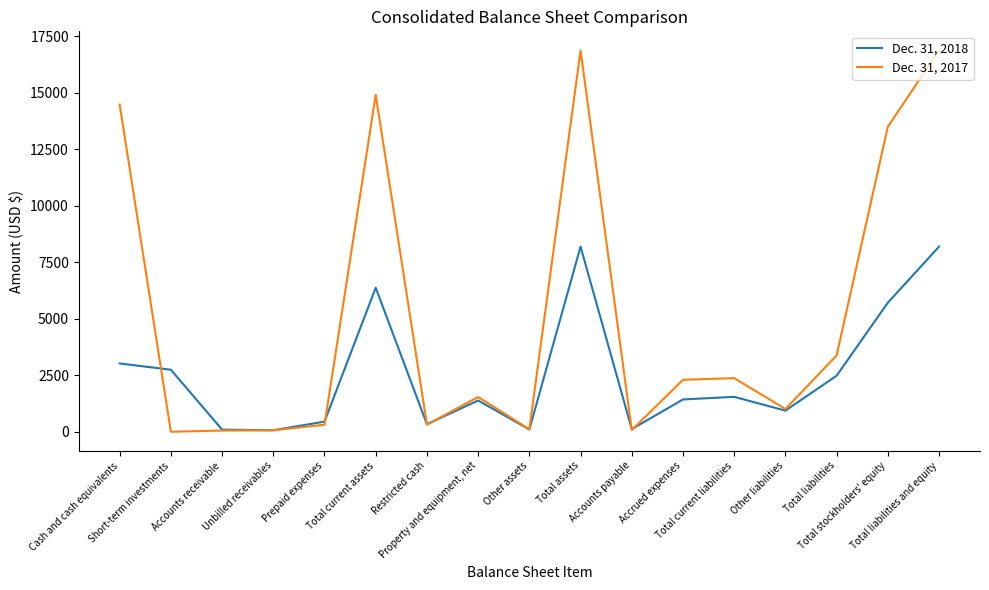

Which series has the largest range (max minus min)?

Dec. 31, 2017